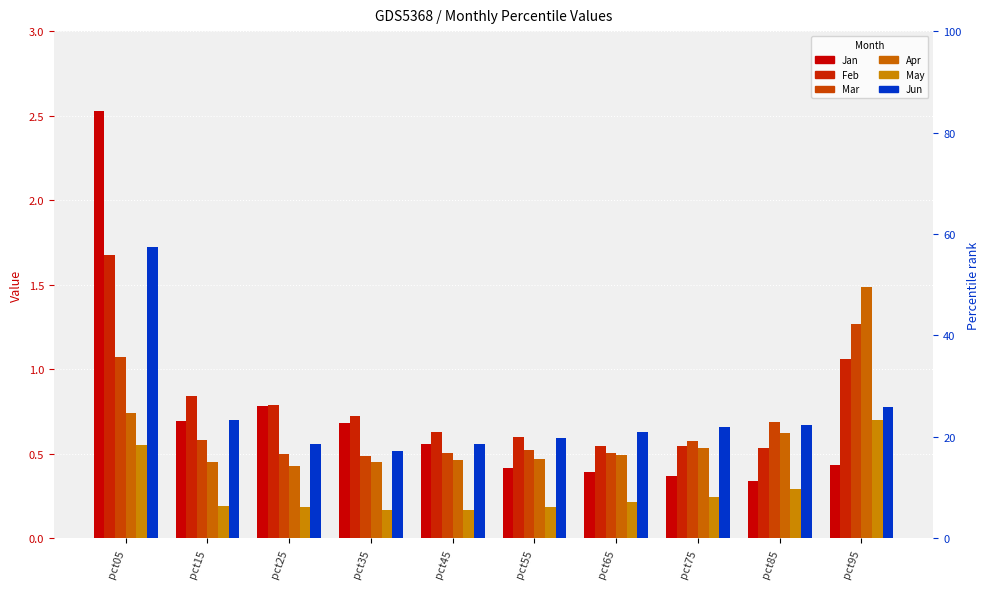

At how many categories does at least one series exceed 1?

2